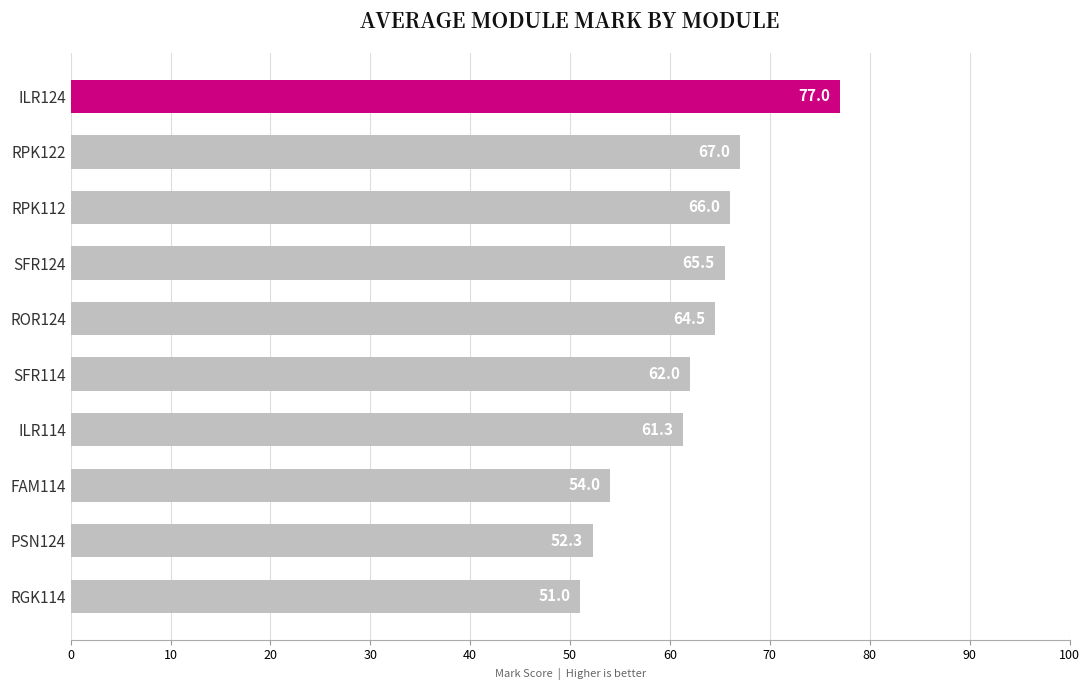

What is the smallest value displayed?

51.0